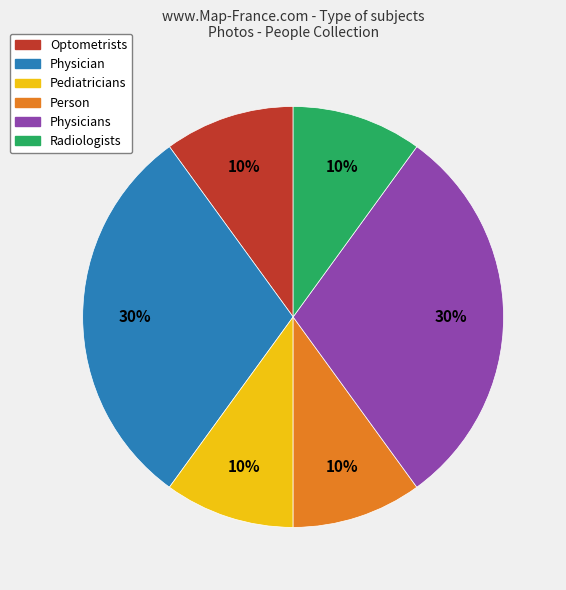

Is the sum of Radiologists and Physicians greater than half?

No